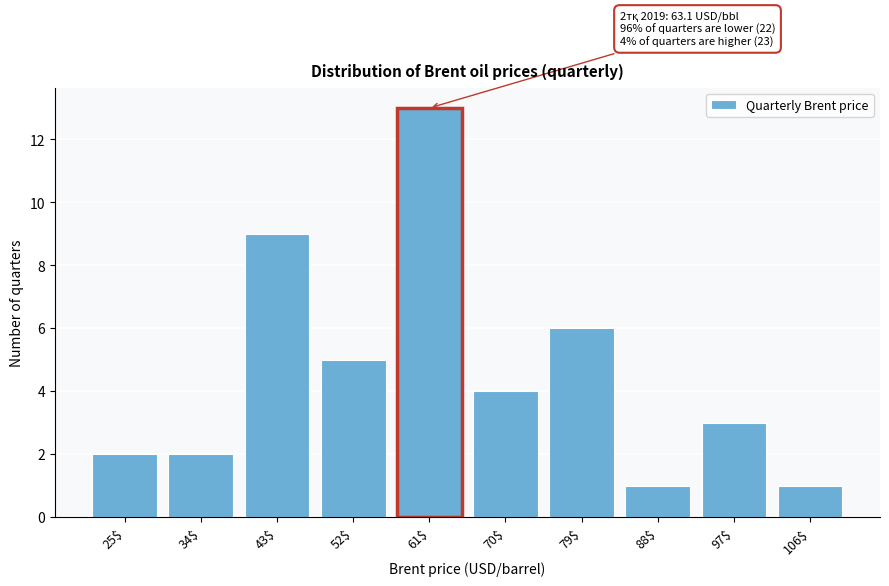

Reading left to right, what are all the values shown in this chart?

2	2	9	5	13	4	6	1	3	1